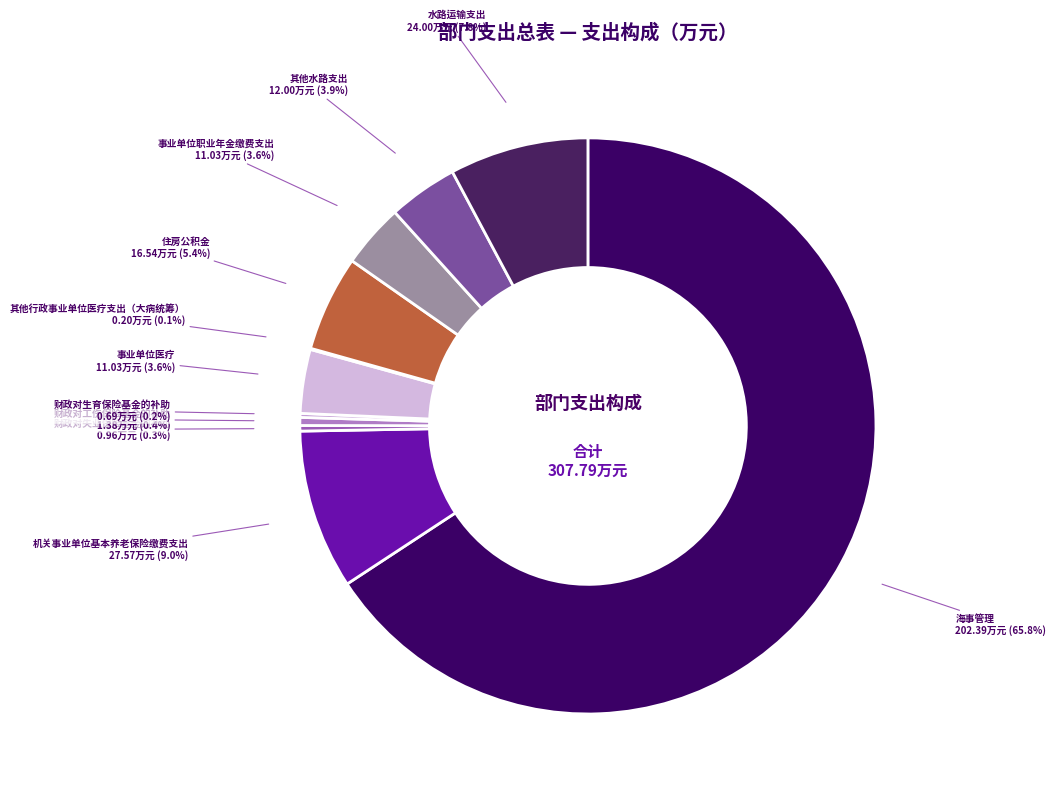

The 事业单位医疗 slice represents 4% of the pie. True or false?

True